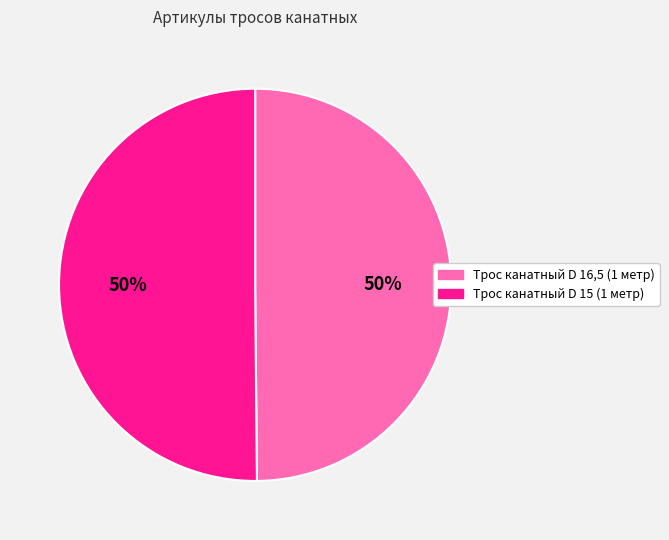

To the nearest percent, what portion does Трос канатный D 16,5 (1 метр) represent?

50%